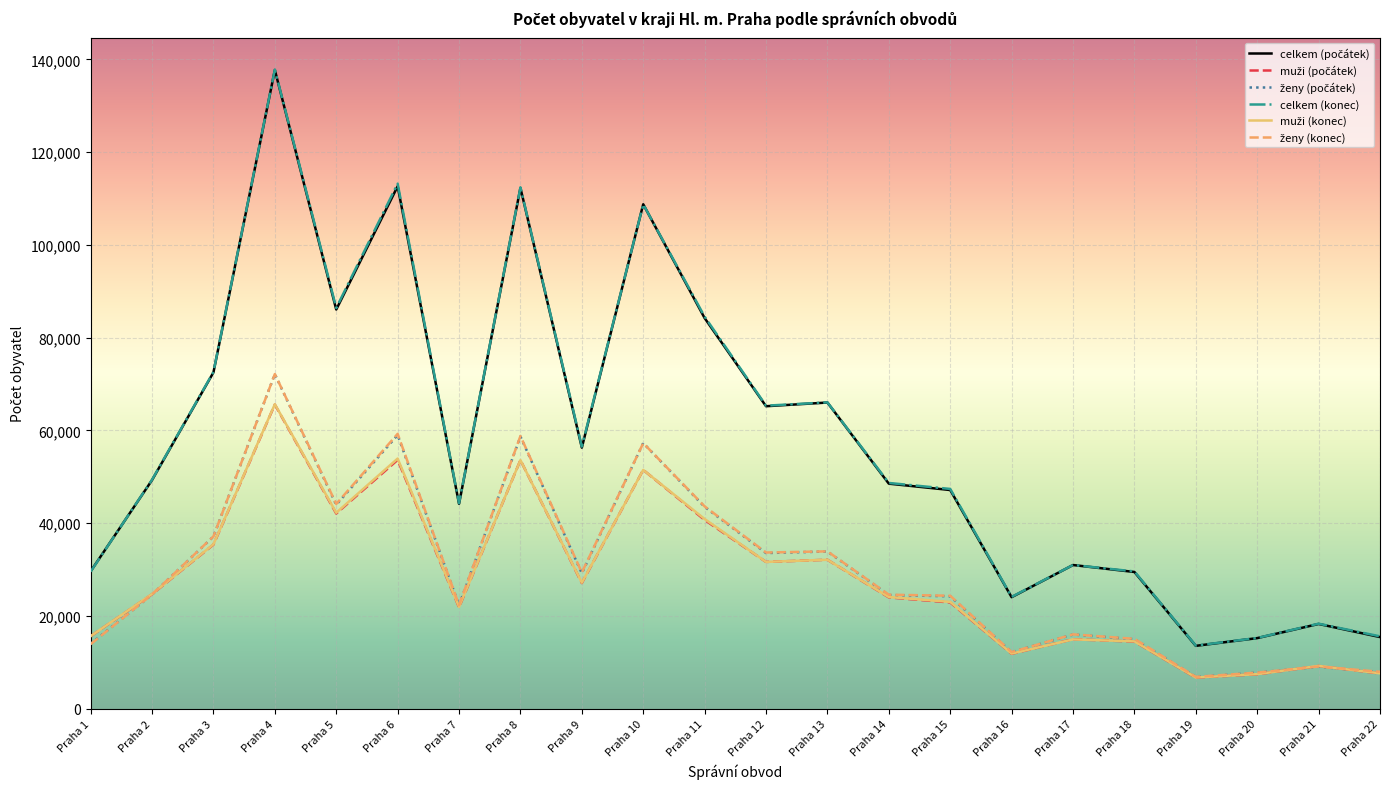

What is the difference between the highest and lowest values at Praha 12?

33683